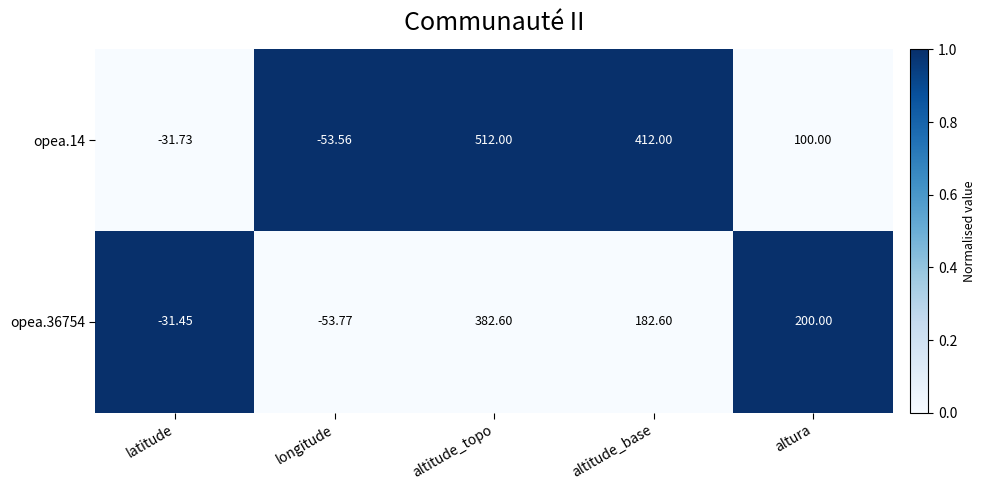

At which label does opea.36754 first exceed 182?

altitude_topo